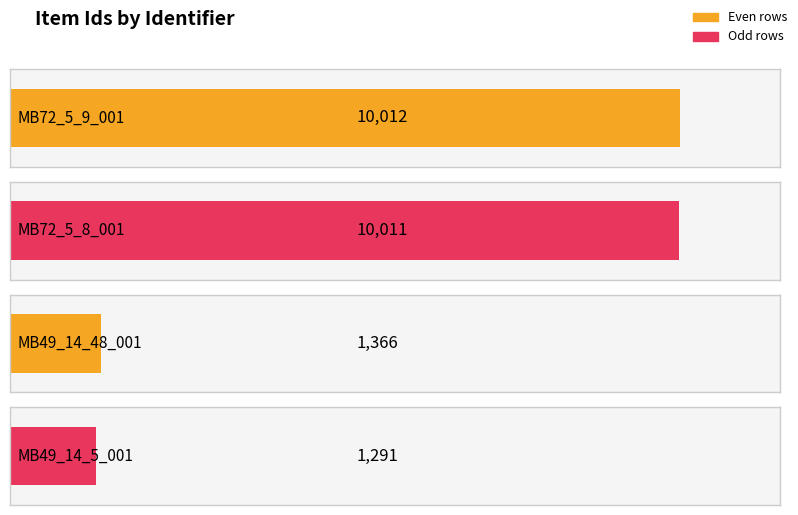

How many bars are there in total?

4